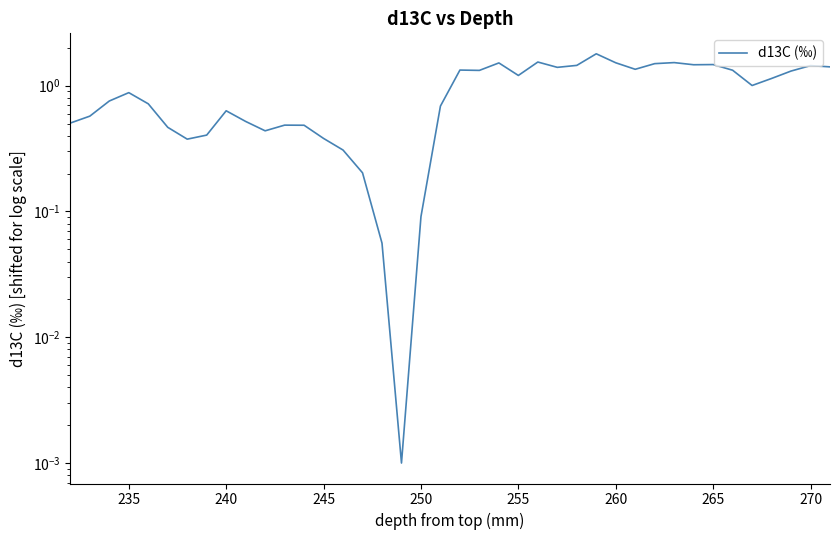

Count the number of values greater than 1.

20